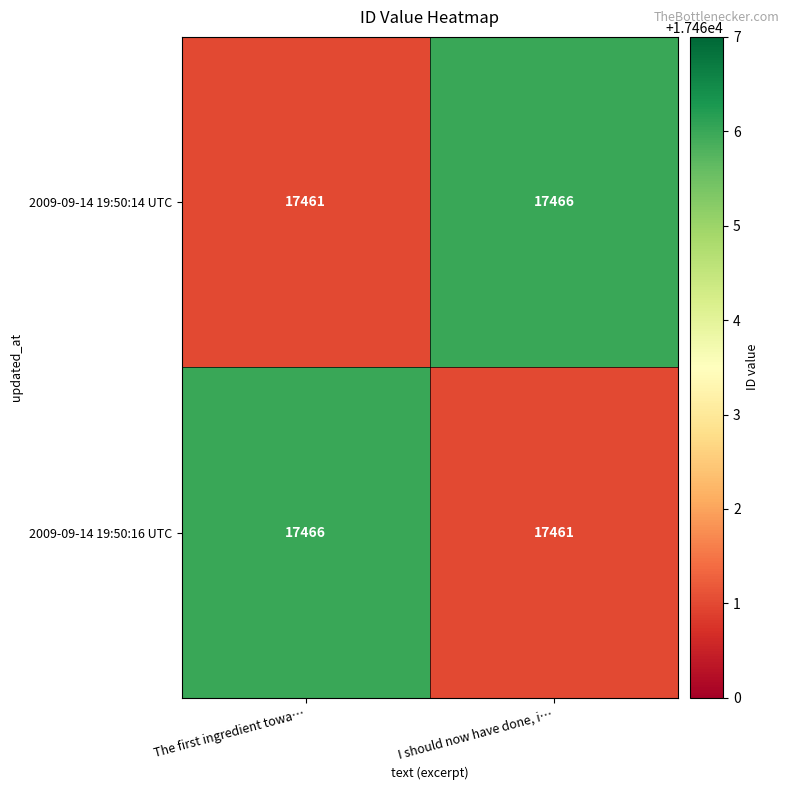

Is it true that 2009-09-14 19:50:16 UTC equals 17461 at I should now have done, i…?

True